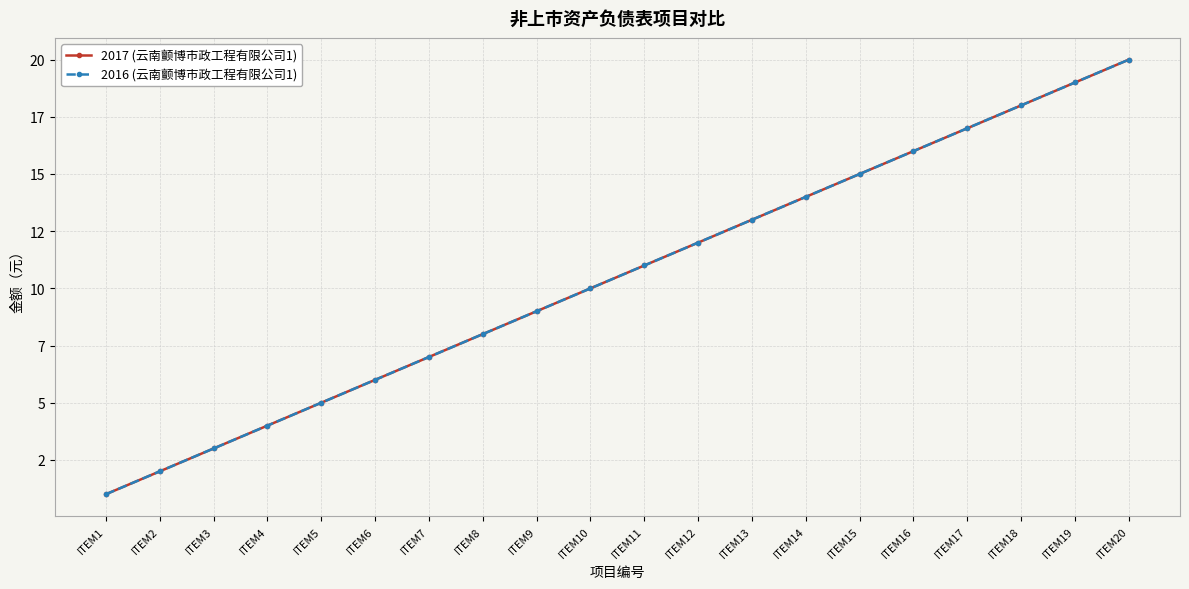

What is the difference between the second highest and second lowest values in the 2017 (云南颤博市政工程有限公司1) series?

17